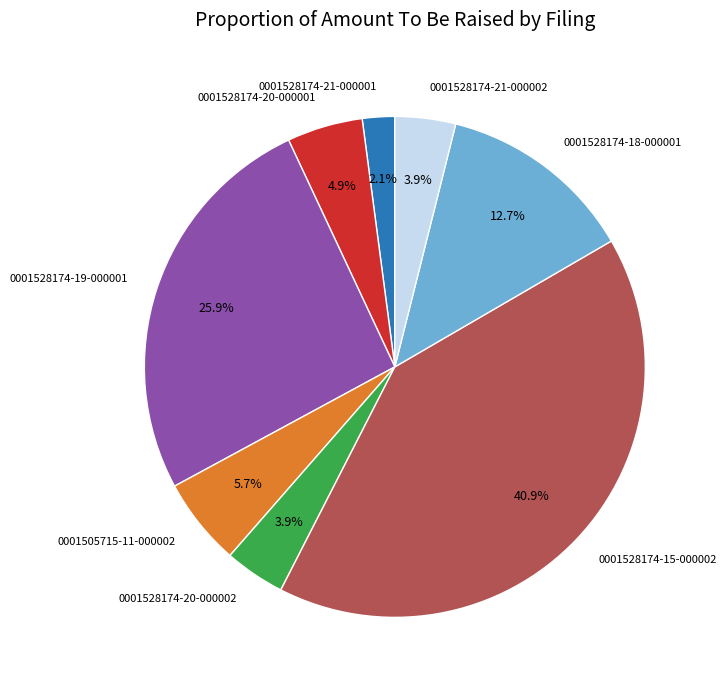

What is the ratio of the value at 0001505715-11-000002 to the value at 0001528174-21-000002?

1.5